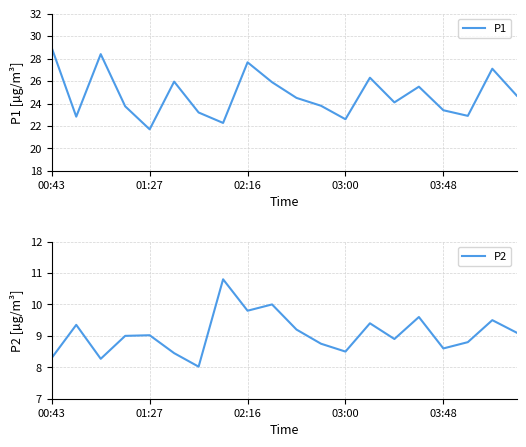

The P1 series shows 8.5 at 02:16. True or false?

False